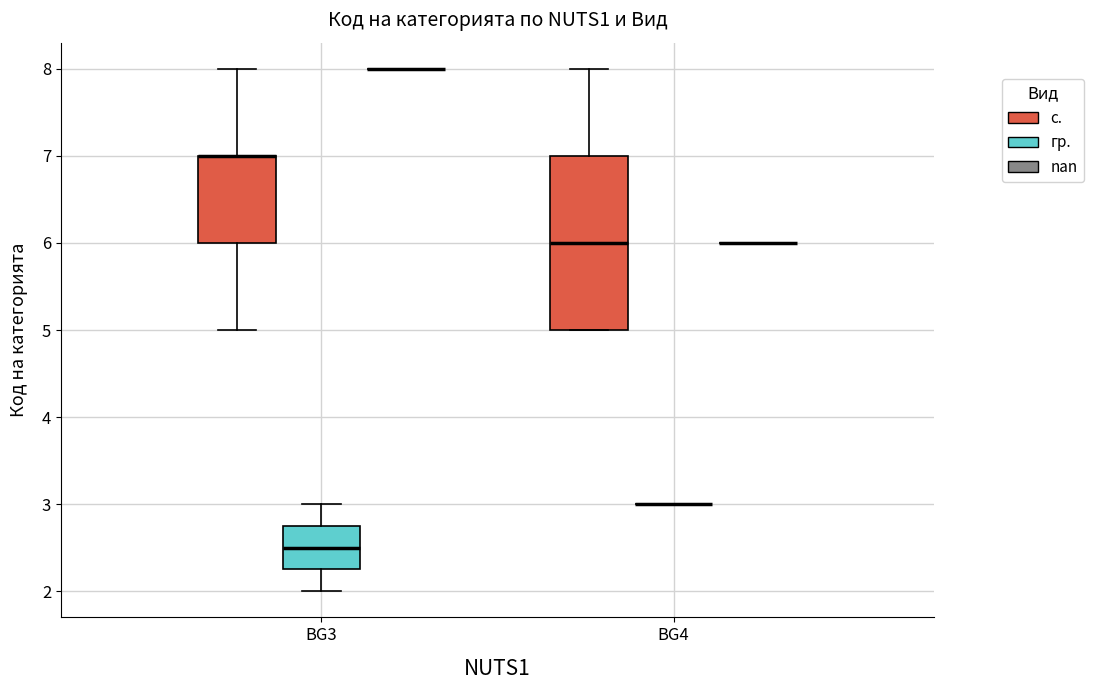

Reading left to right, transcribe this box plot: for each box, give where its median line is, the range the box spans, and where its two whiskers end, as read against the y-axis. The values are not printed on the chart, so give them approximately, as read against the axis.

BG3 (с.): median 7.0 (drawn on the box's upper edge), box 6.0 to 7.0, whiskers 5.0 to 8.0
BG3 (гр.): median 2.5, box 2.3 to 2.8, whiskers 2.0 to 3.0
BG3 (nan): box collapsed to a line at 8.0, whiskers 8.0 to 8.0
BG4 (с.): median 6.0, box 5.0 to 7.0, whiskers 5.0 to 8.0
BG4 (гр.): box collapsed to a line at 3.0, whiskers 3.0 to 3.0
BG4 (nan): box collapsed to a line at 6.0, whiskers 6.0 to 6.0